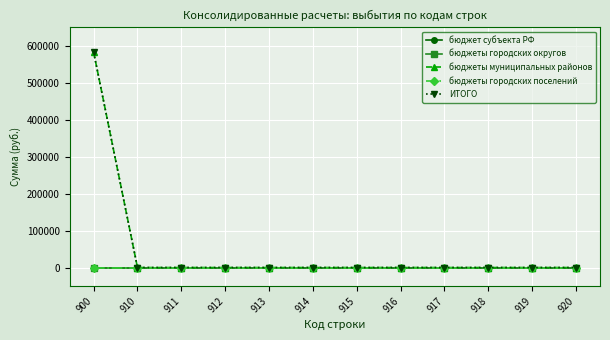

Is it true that бюджеты городских округов equals 0.0 at 919?

True